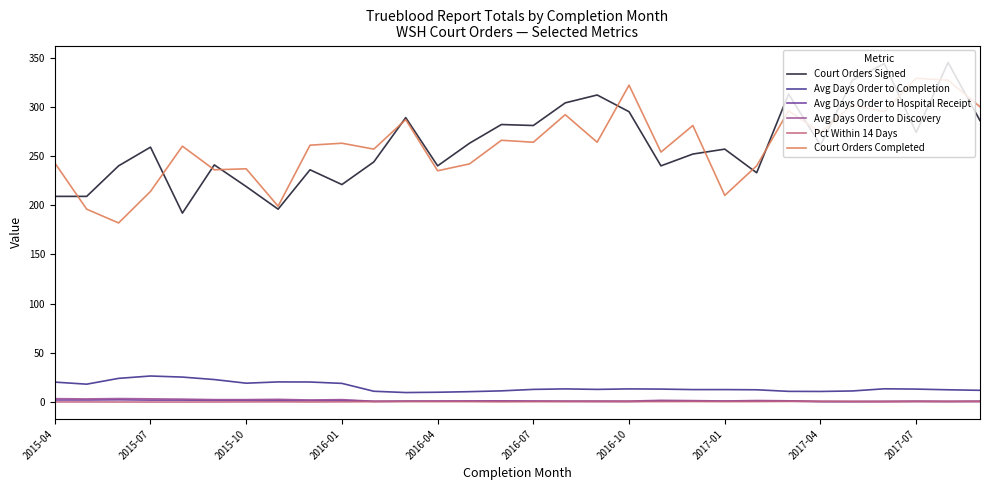

True or false: Court Orders Signed and Pct Within 14 Days cross at least once.

False